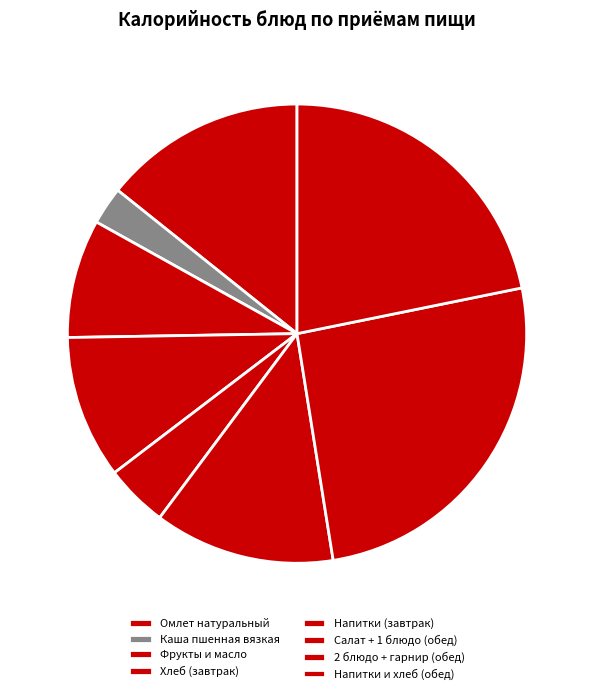

Rank the categories by value from highest to lowest.

2 блюдо + гарнир (обед), Напитки и хлеб (обед), Омлет натуральный, Салат + 1 блюдо (обед), Хлеб (завтрак), Фрукты и масло, Напитки (завтрак), Каша пшенная вязкая